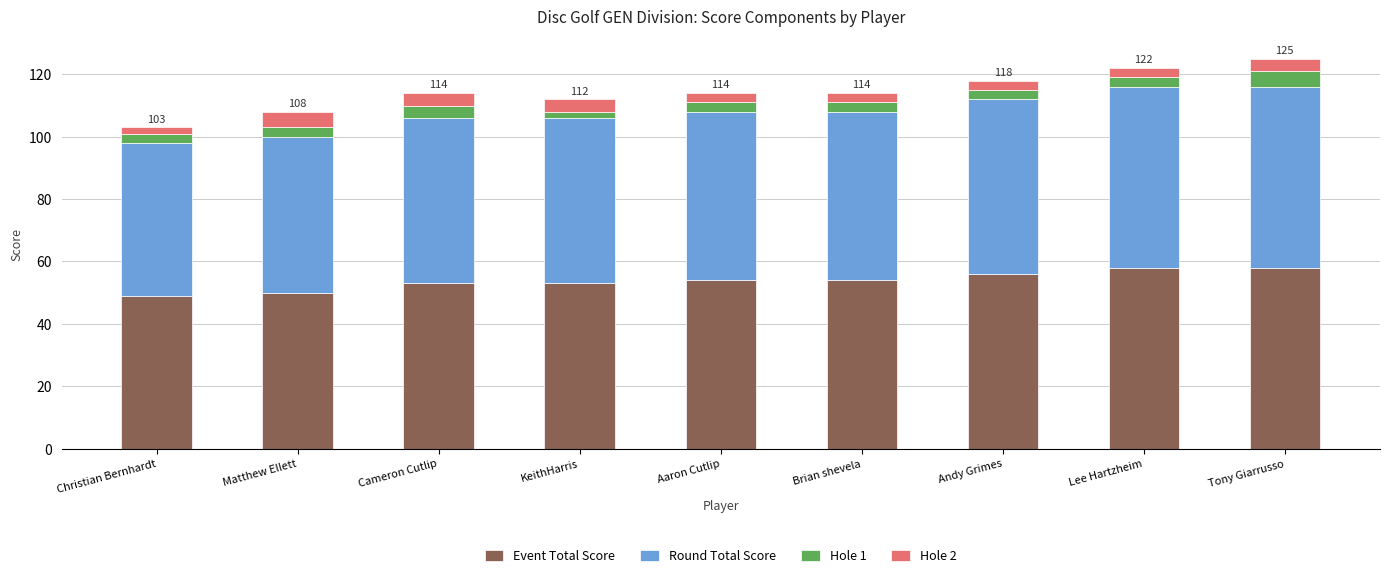

Count the number of data series in this chart.

4